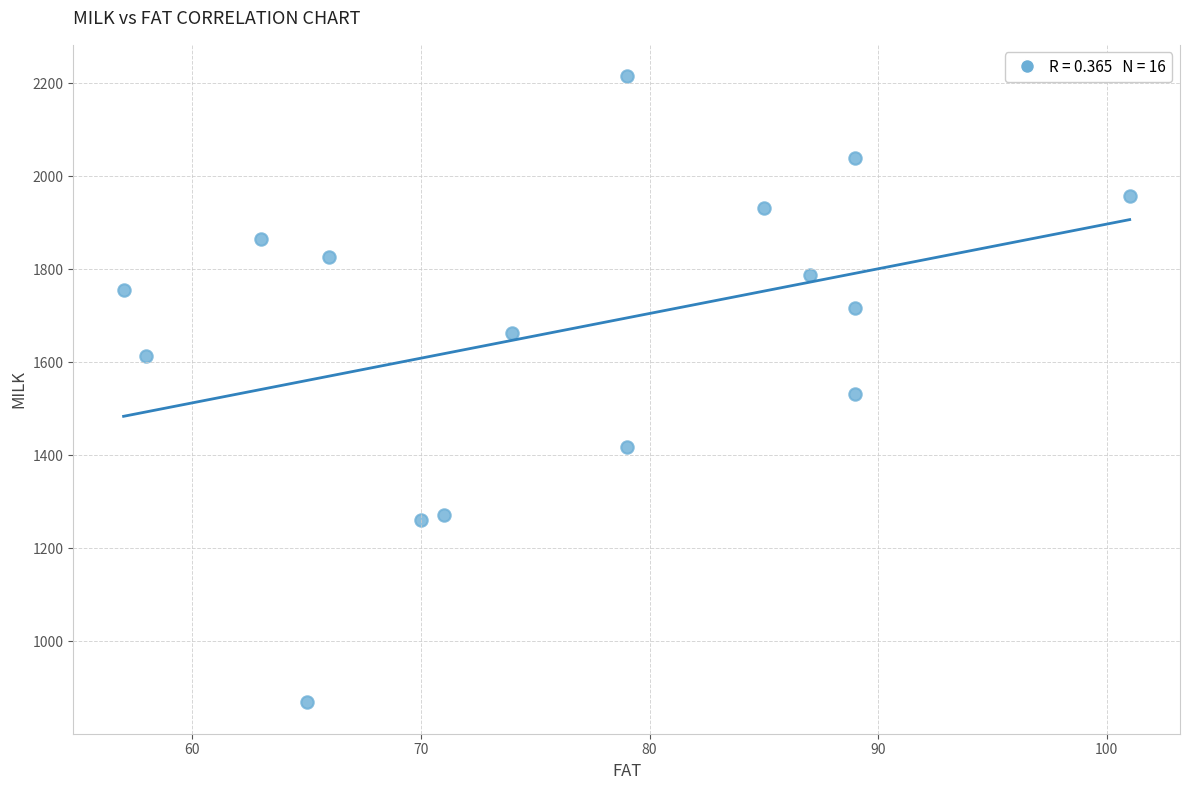

What is the range of Y values (max minus min)?

1346